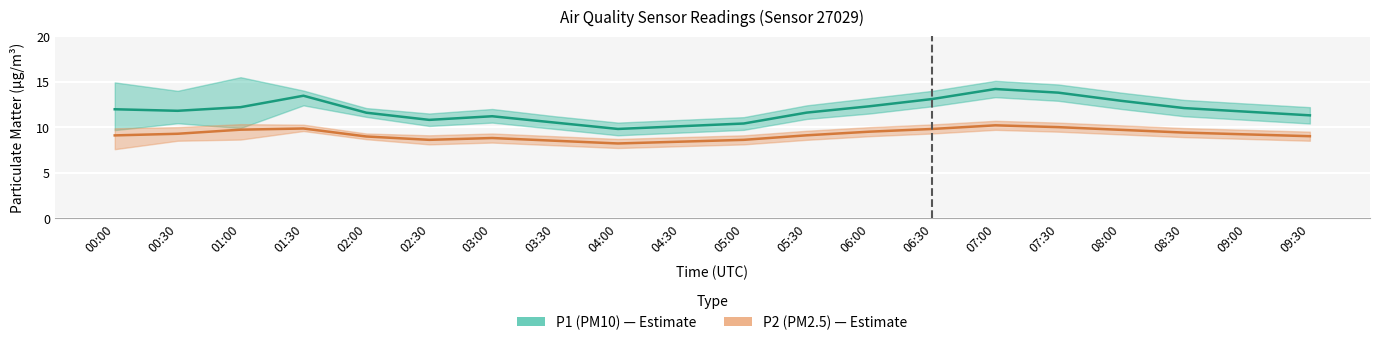

How many values in the P2 (PM2.5) series are below 9?

7